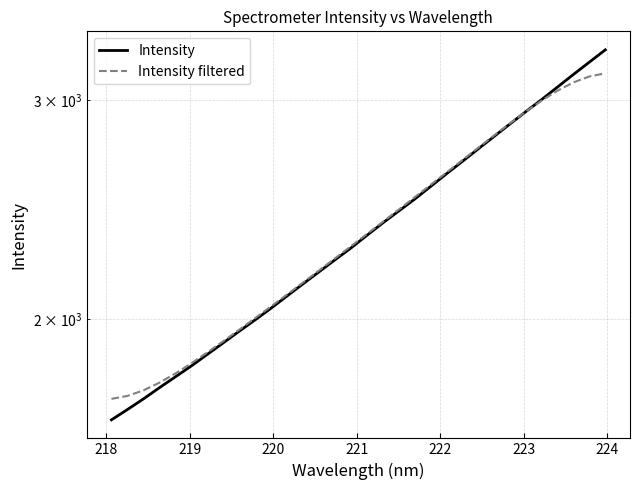

Rank the series by their maximum value, from highest to lowest.

Intensity, Intensity filtered